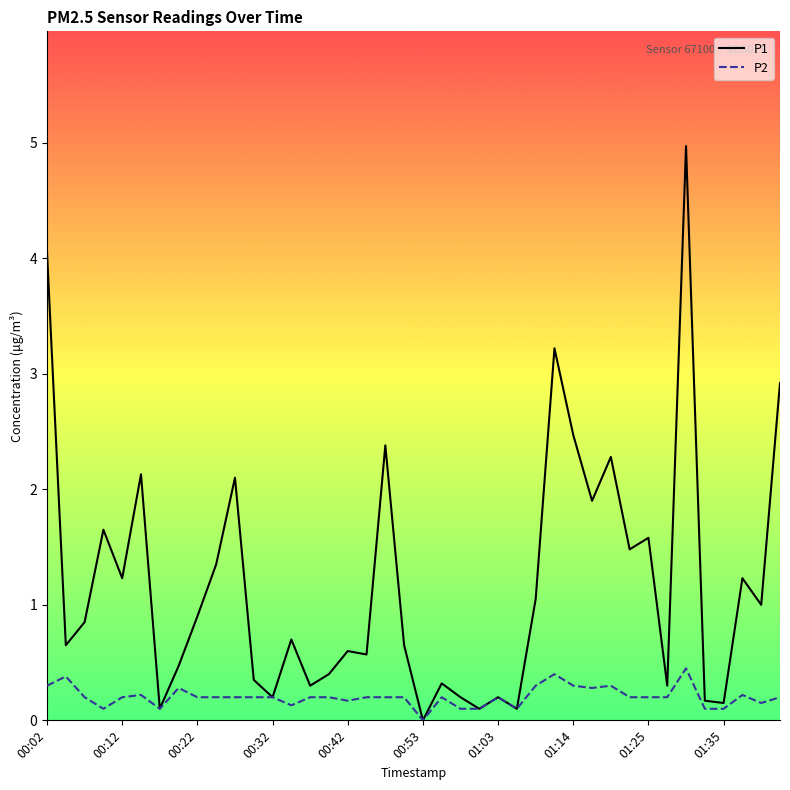

What is the average value of the P1 series?

1.2